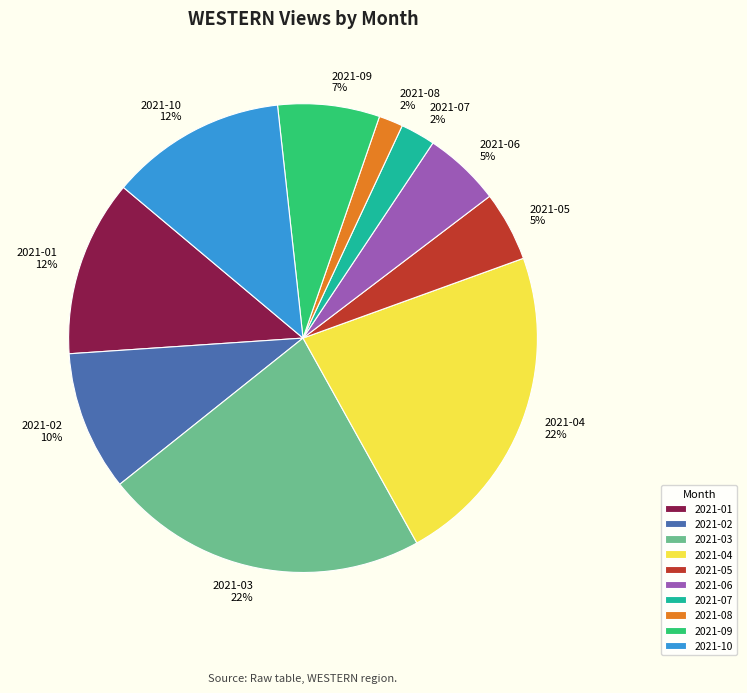

Combined, do 2021-02 and 2021-01 account for over 50%?

No